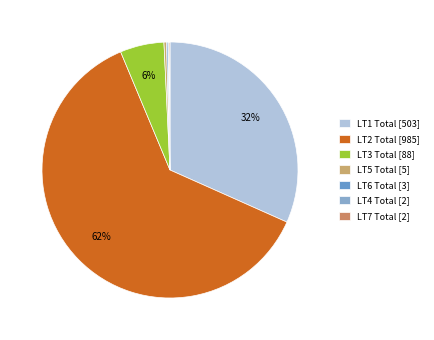

Is it true that LT1 Total is 32% of the pie?

True